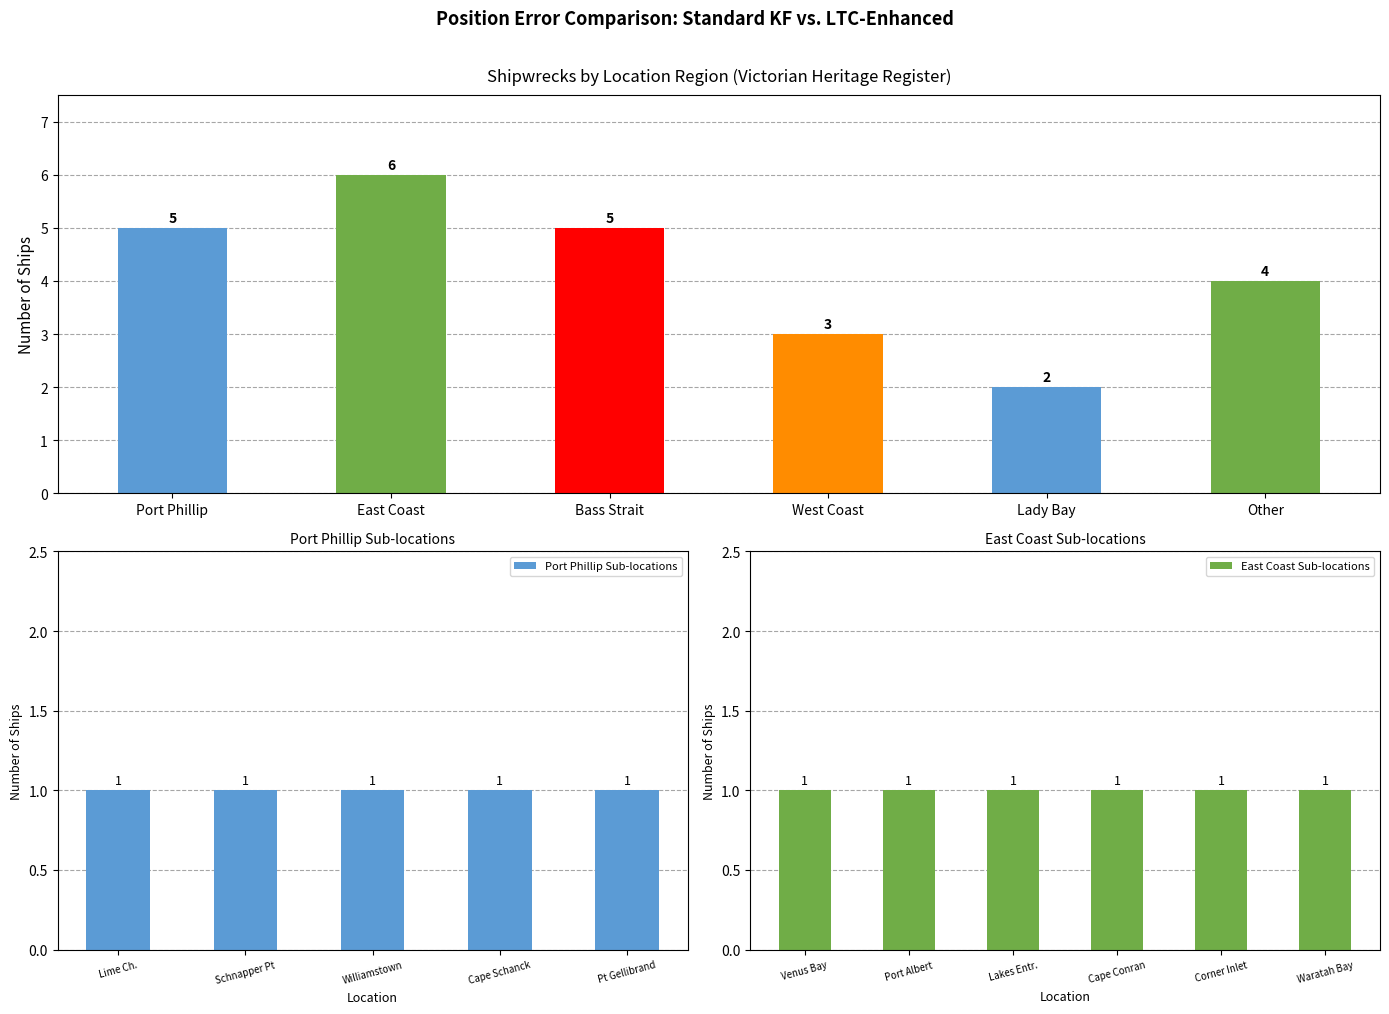

What is the label of the 2nd bar from the right?

Lady Bay